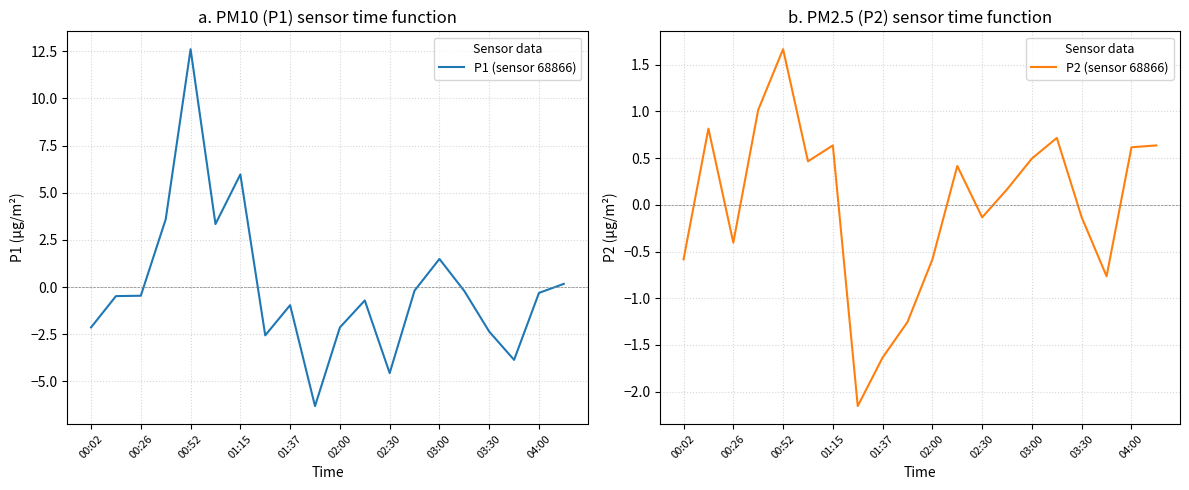

At which label does P2 (sensor 68866) reach its peak?

00:52